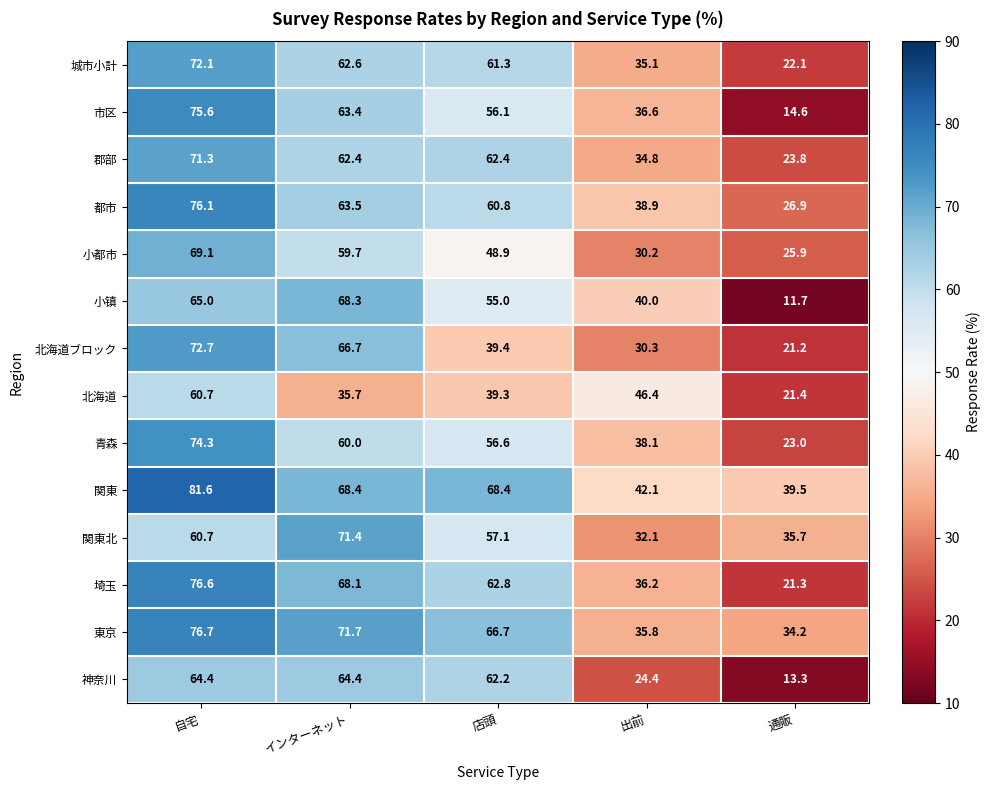

What is the spread (max minus min) of values at インターネット?

36.0